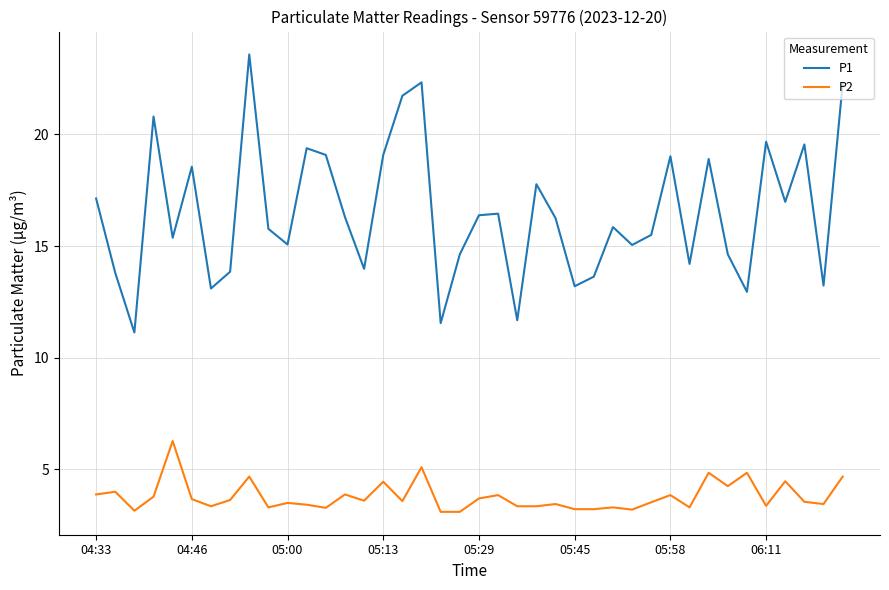

Which series has the largest total across all categories?

P1